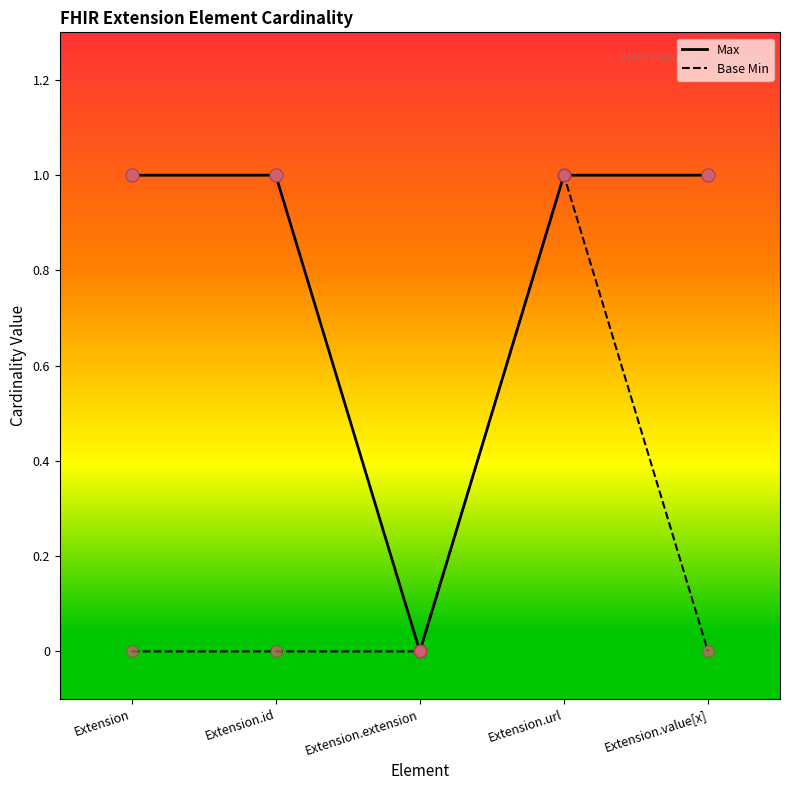

Which series has the largest total across all categories?

Max